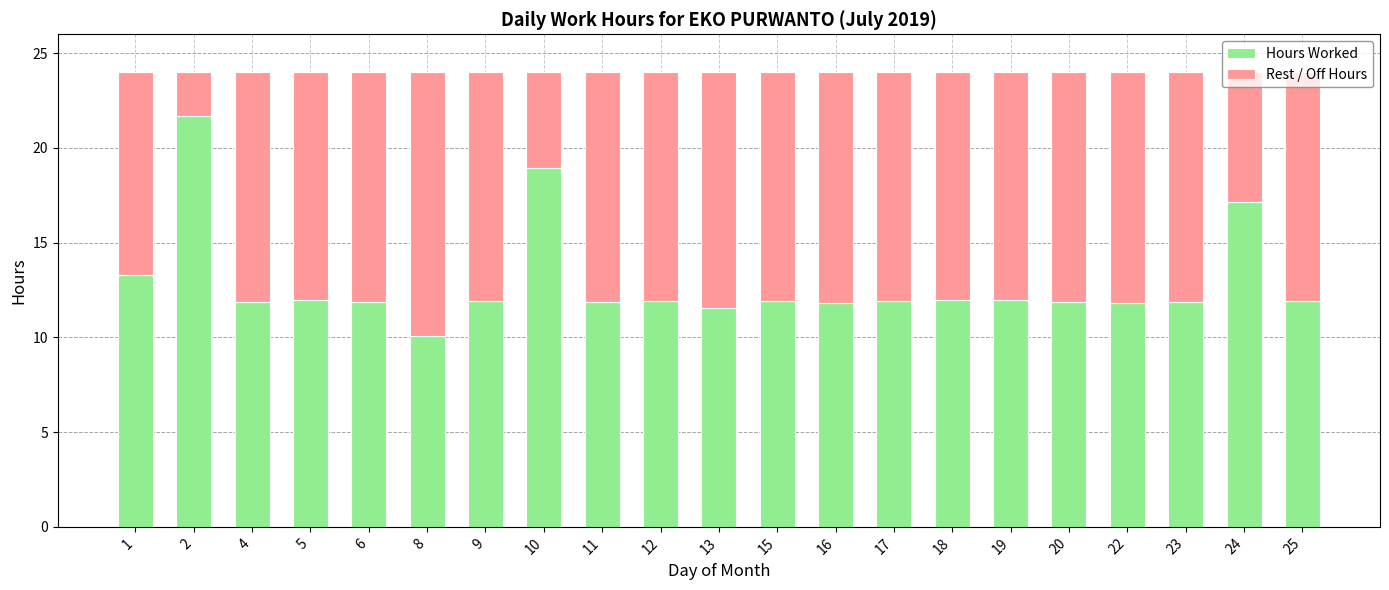

What is the difference between the maximum and minimum values in the Hours Worked series?

11.6